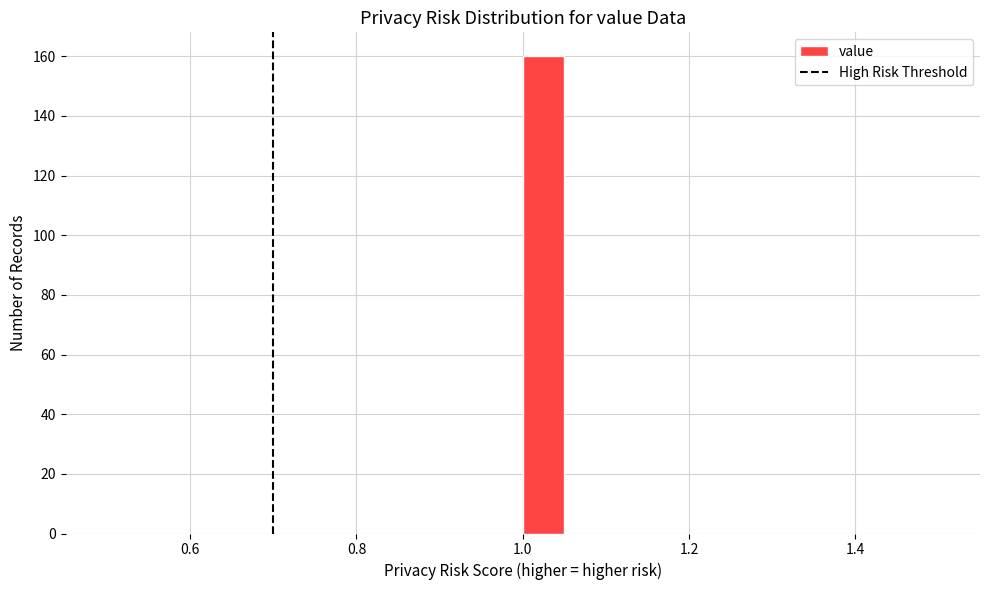

Around what value on the x-axis is the tallest bar? Give the approximate position of its centre, as read against the axis.

1.02